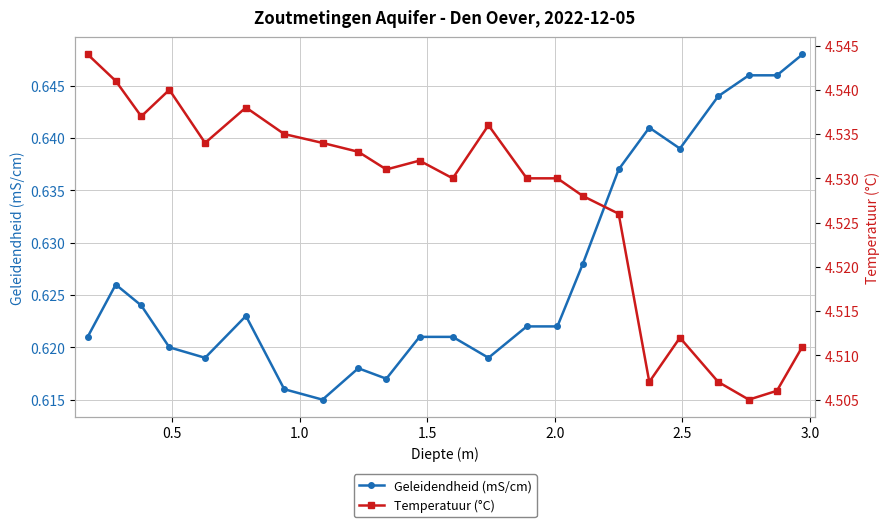

True or false: Geleidendheid (mS/cm) and Temperatuur (°C) intersect in this chart.

False